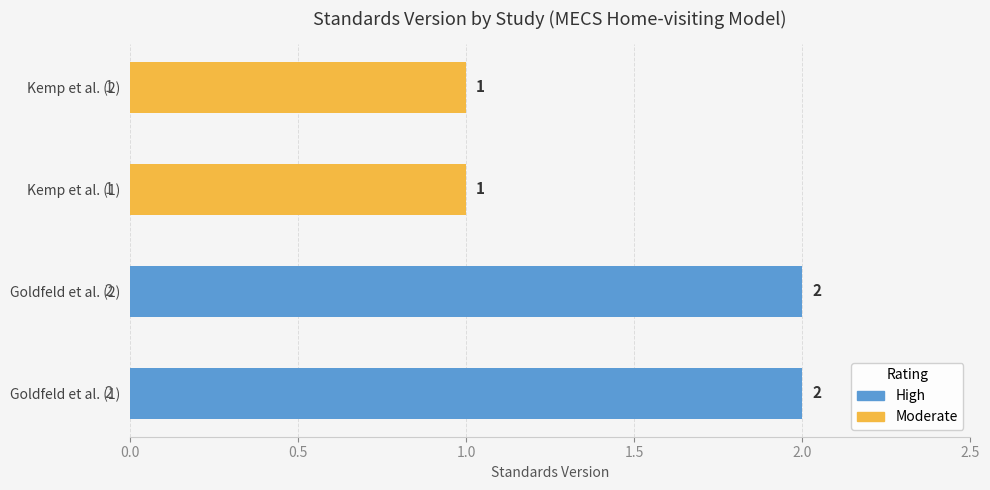

True or false: the data shows 0 at Kemp et al. (1).

False